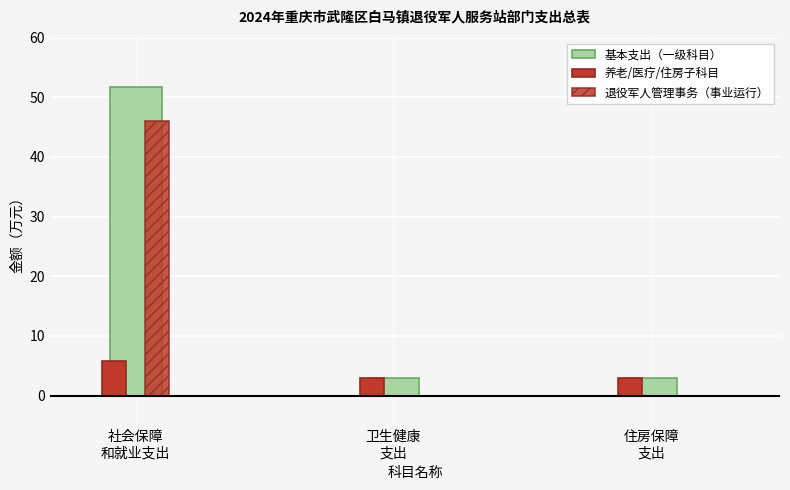

What is the smallest value displayed?

2.9